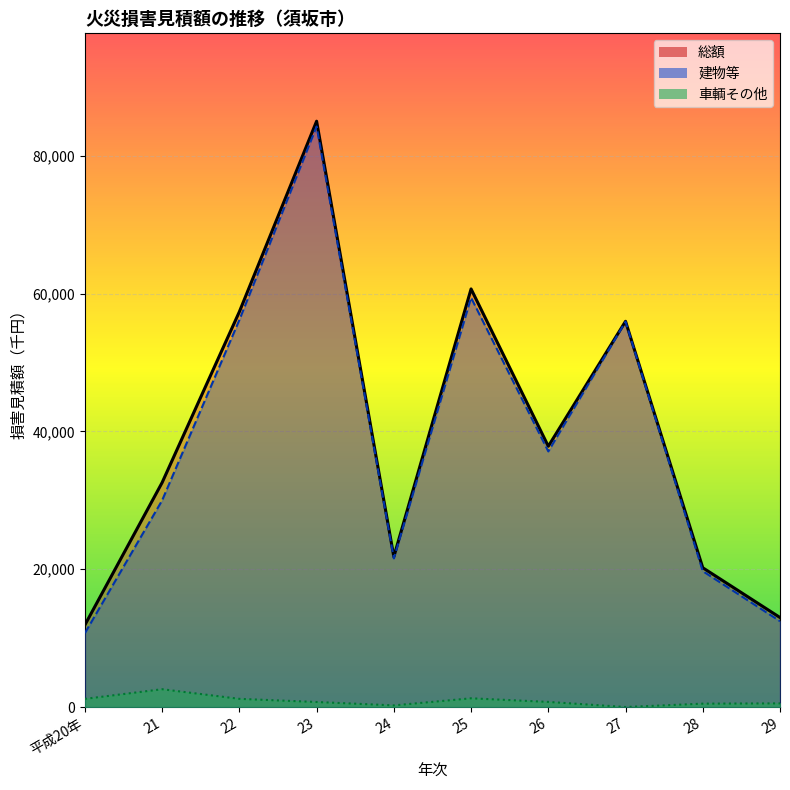

What is the approximate value of 建物等 at 27?

55919